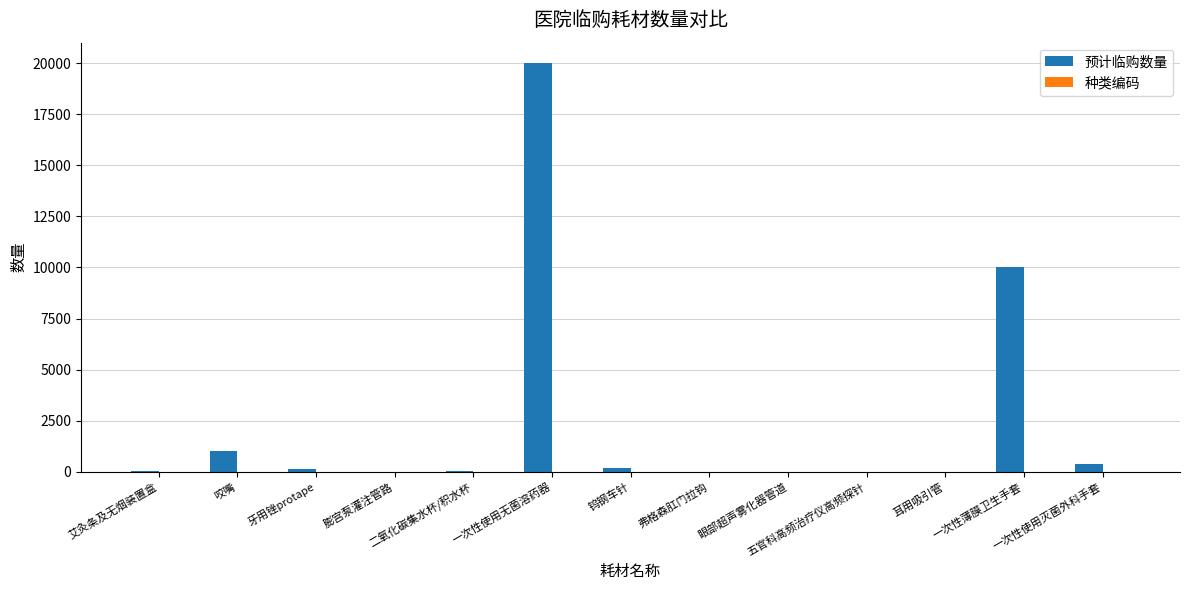

What is the greatest value displayed?

20000